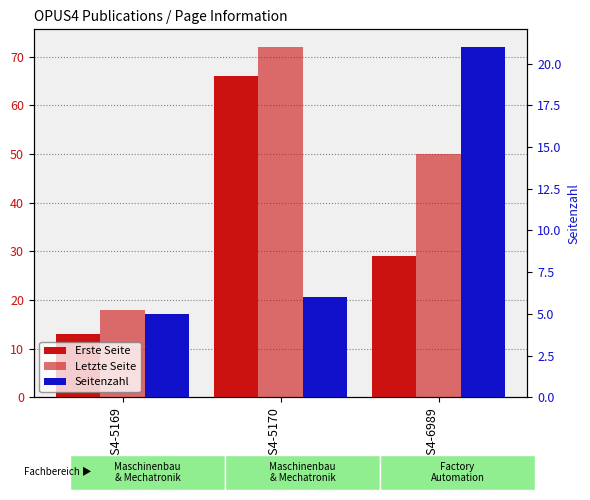

Between OPUS4-6989 and OPUS4-5170, which is larger?

OPUS4-5170